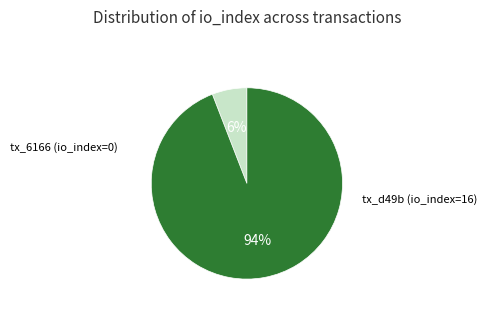

Is there a majority slice in this chart?

Yes